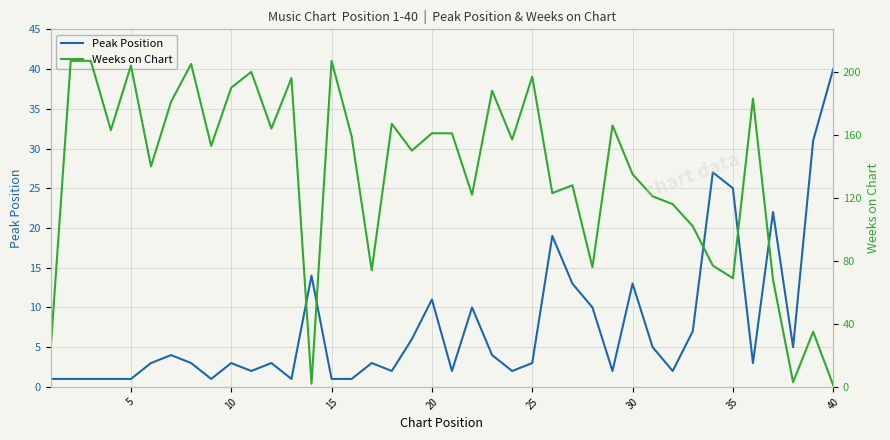

What are all the series names shown in the legend?

Peak Position, Weeks on Chart